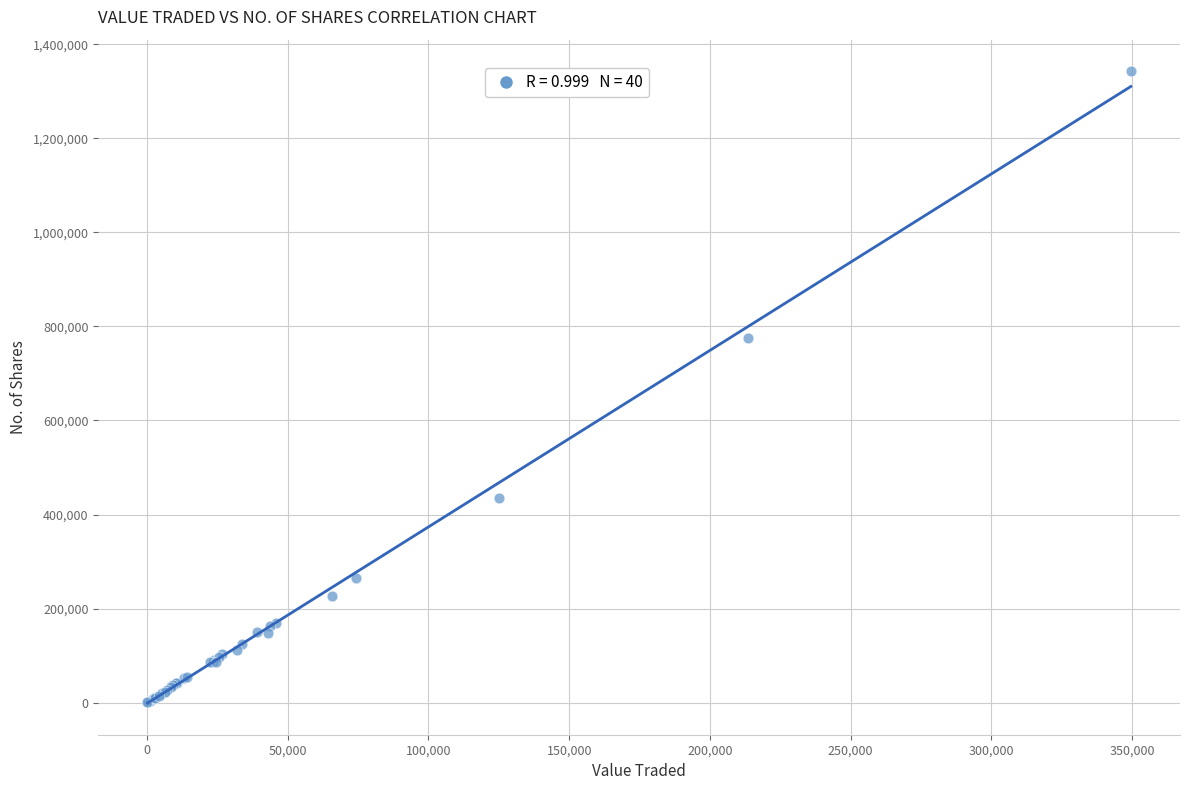

What Y value in the scatter plot is closest to 671479?

775116